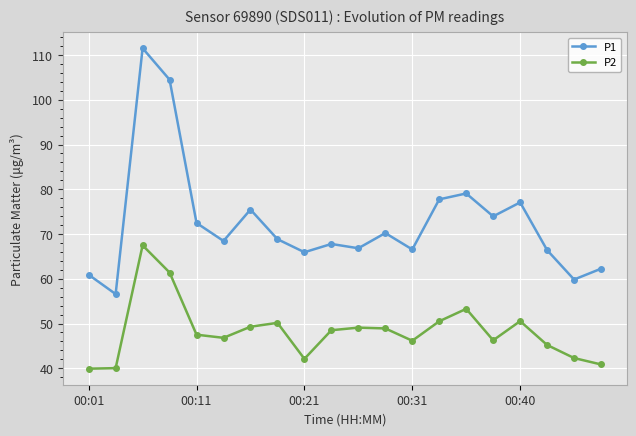

What is the average value of the P1 series?

72.6